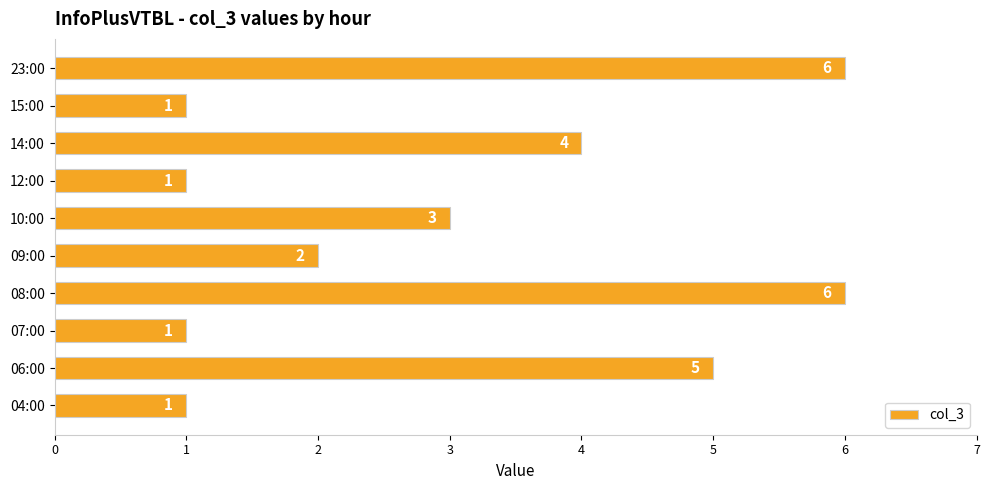

Reading bottom to top, what are all the values shown in this chart?

04:00=1	06:00=5	07:00=1	08:00=6	09:00=2	10:00=3	12:00=1	14:00=4	15:00=1	23:00=6